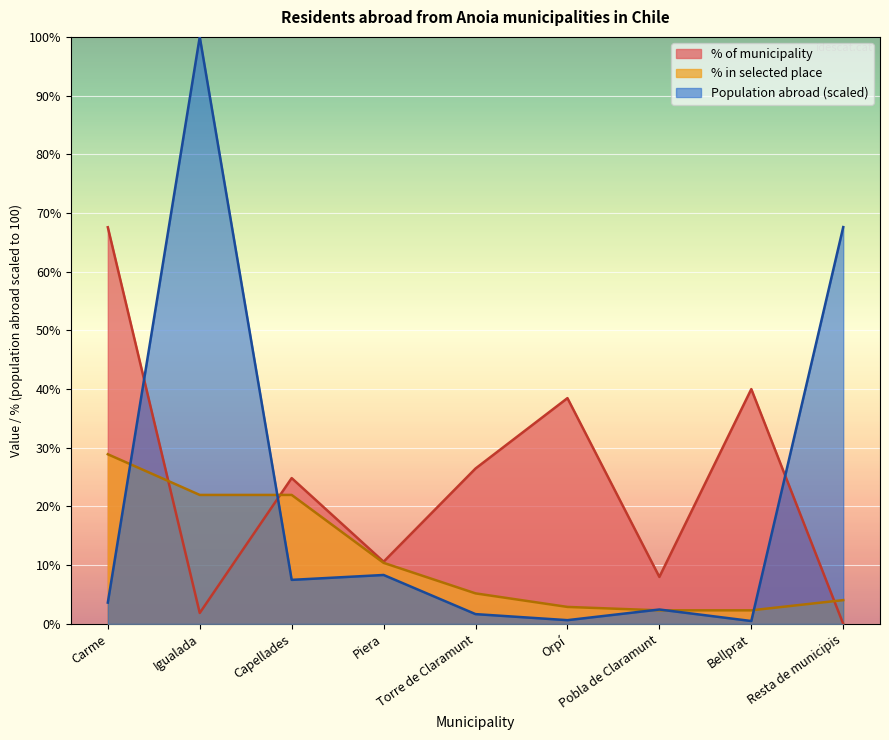

What is the label of the 8th point from the left?

Bellprat